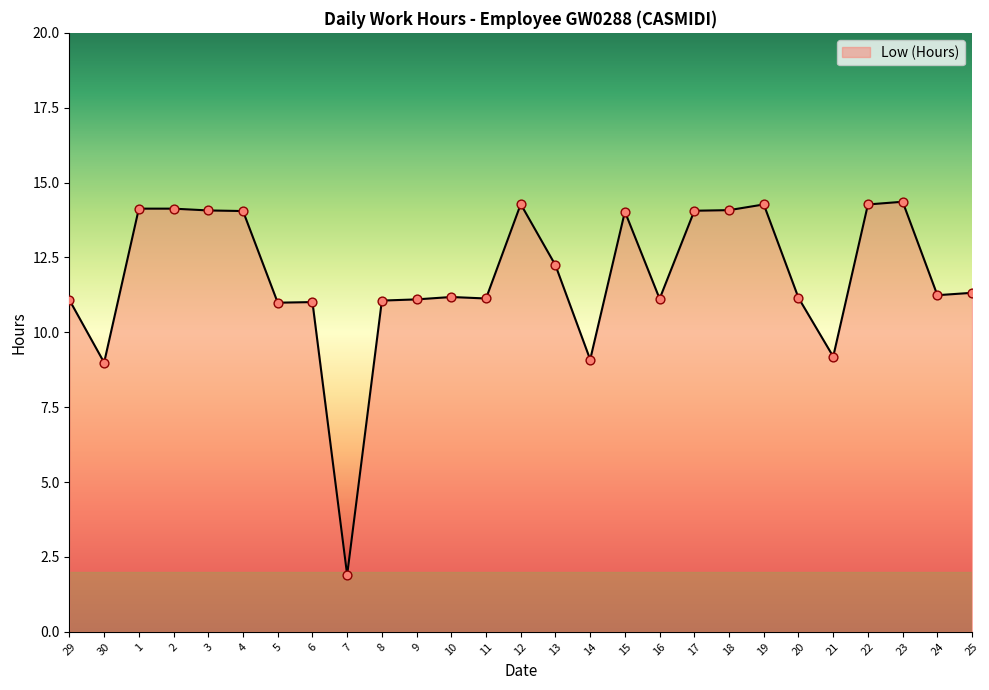

What is the change in value from 6 to 10?

+0.2